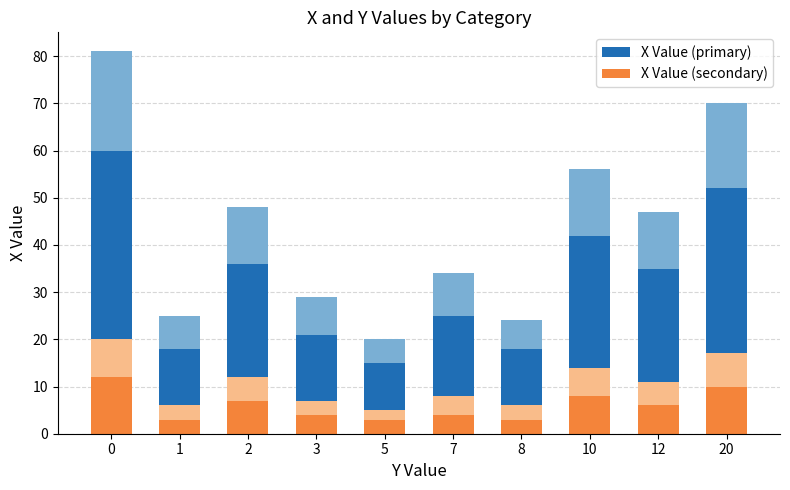

What is the sum of the X Value (secondary) values at 1 and 2?

10